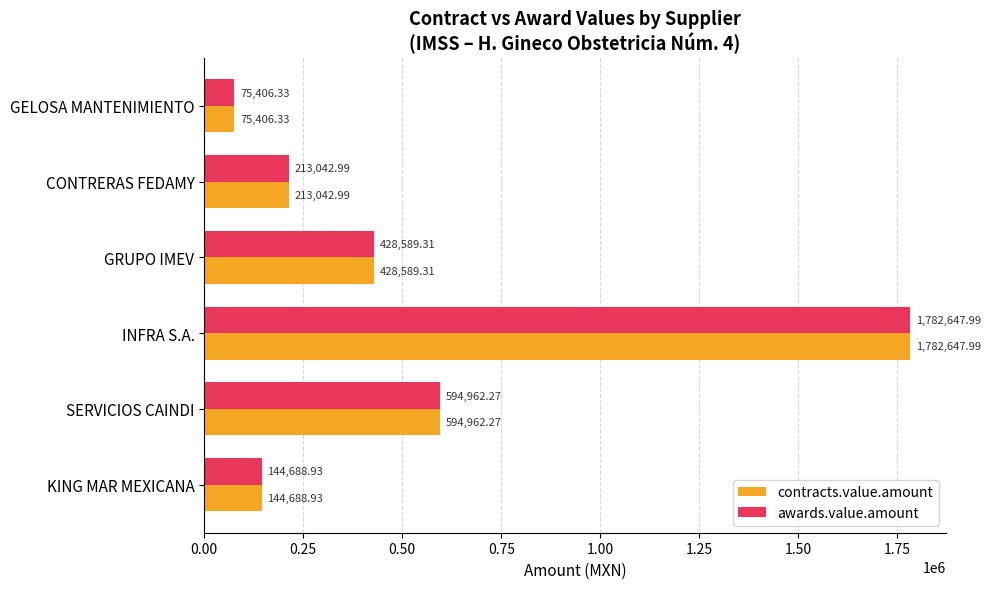

Is the value of awards.value.amount at INFRA S.A. greater than the value of contracts.value.amount at GRUPO IMEV?

Yes